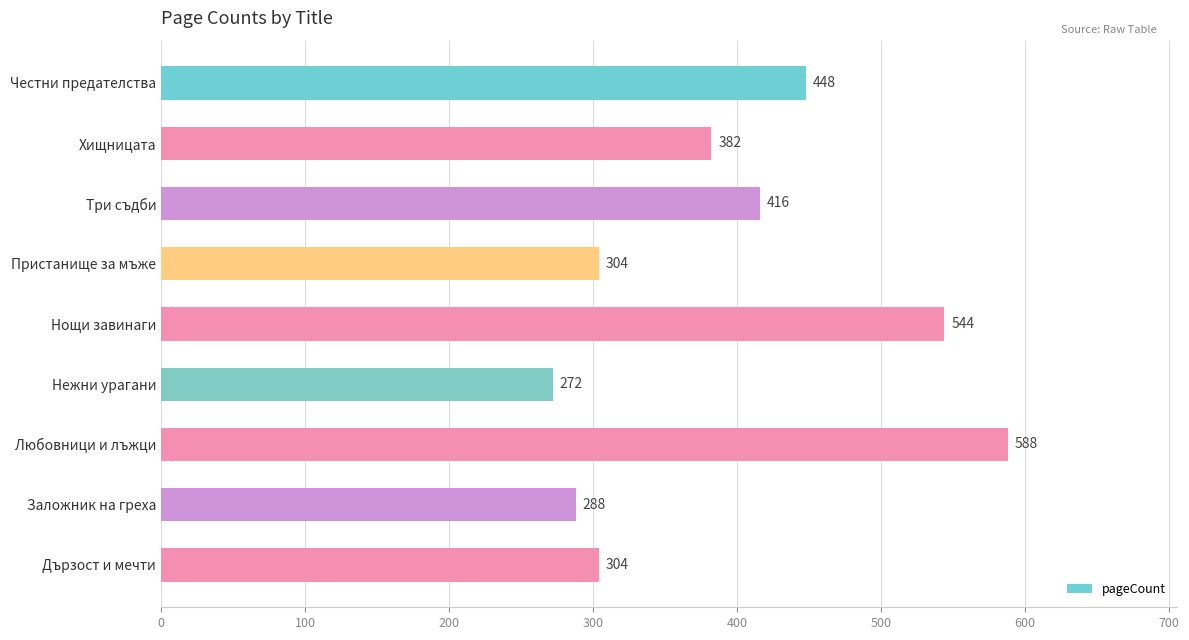

What is the change in value from Любовници и лъжци to Дързост и мечти?

-284